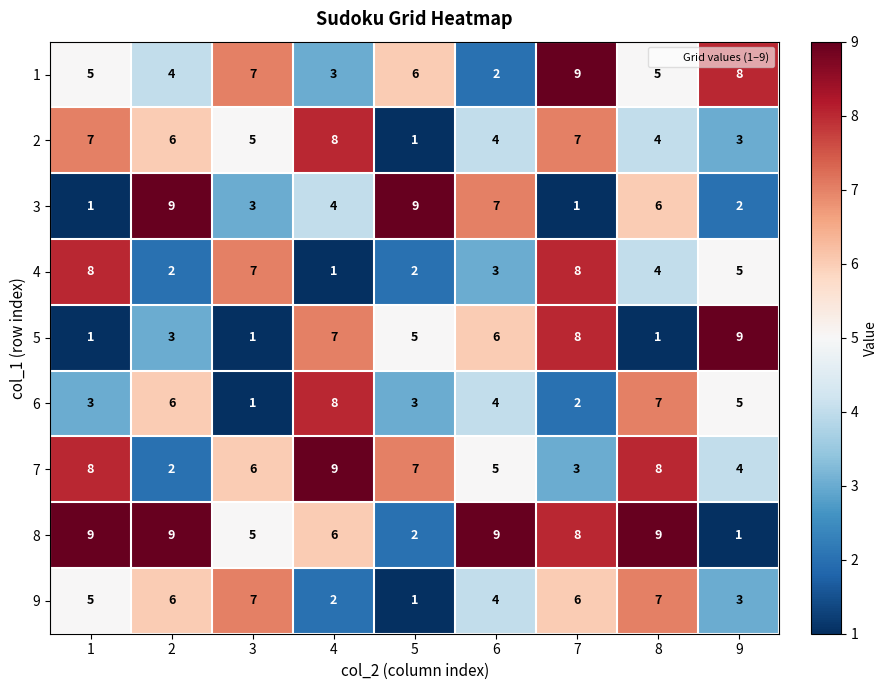

At which label does 5 reach its peak?

9